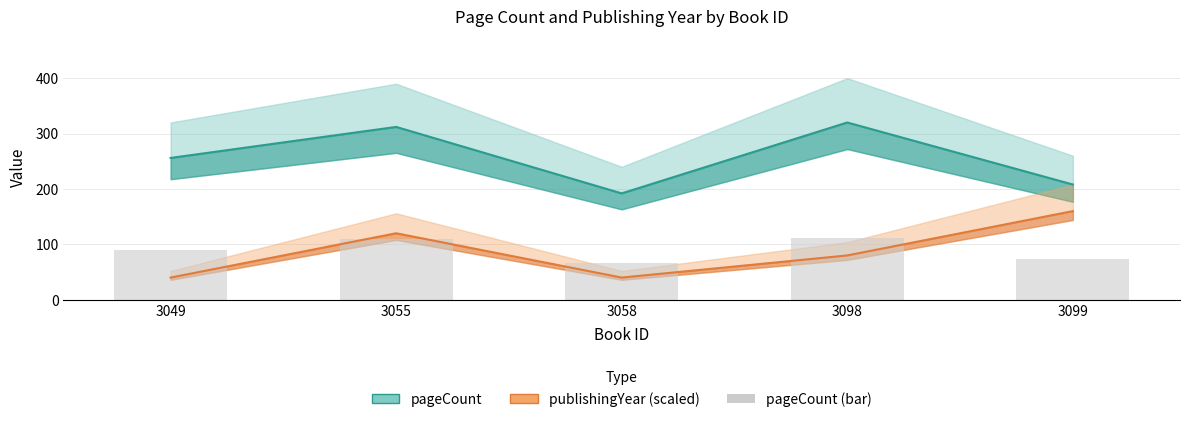

Rank the series at 3098 from highest to lowest value.

pageCount, pageCount (bar), publishingYear×40